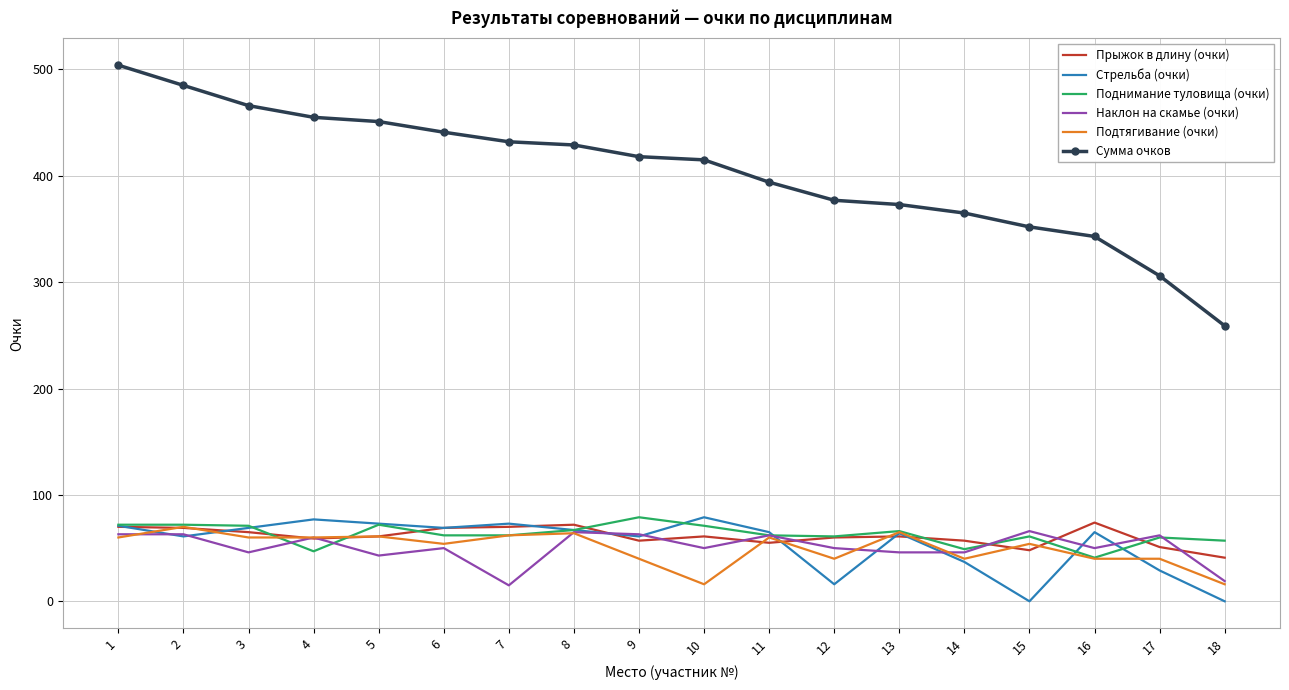

What is the approximate value of Сумма очков at 15?

352